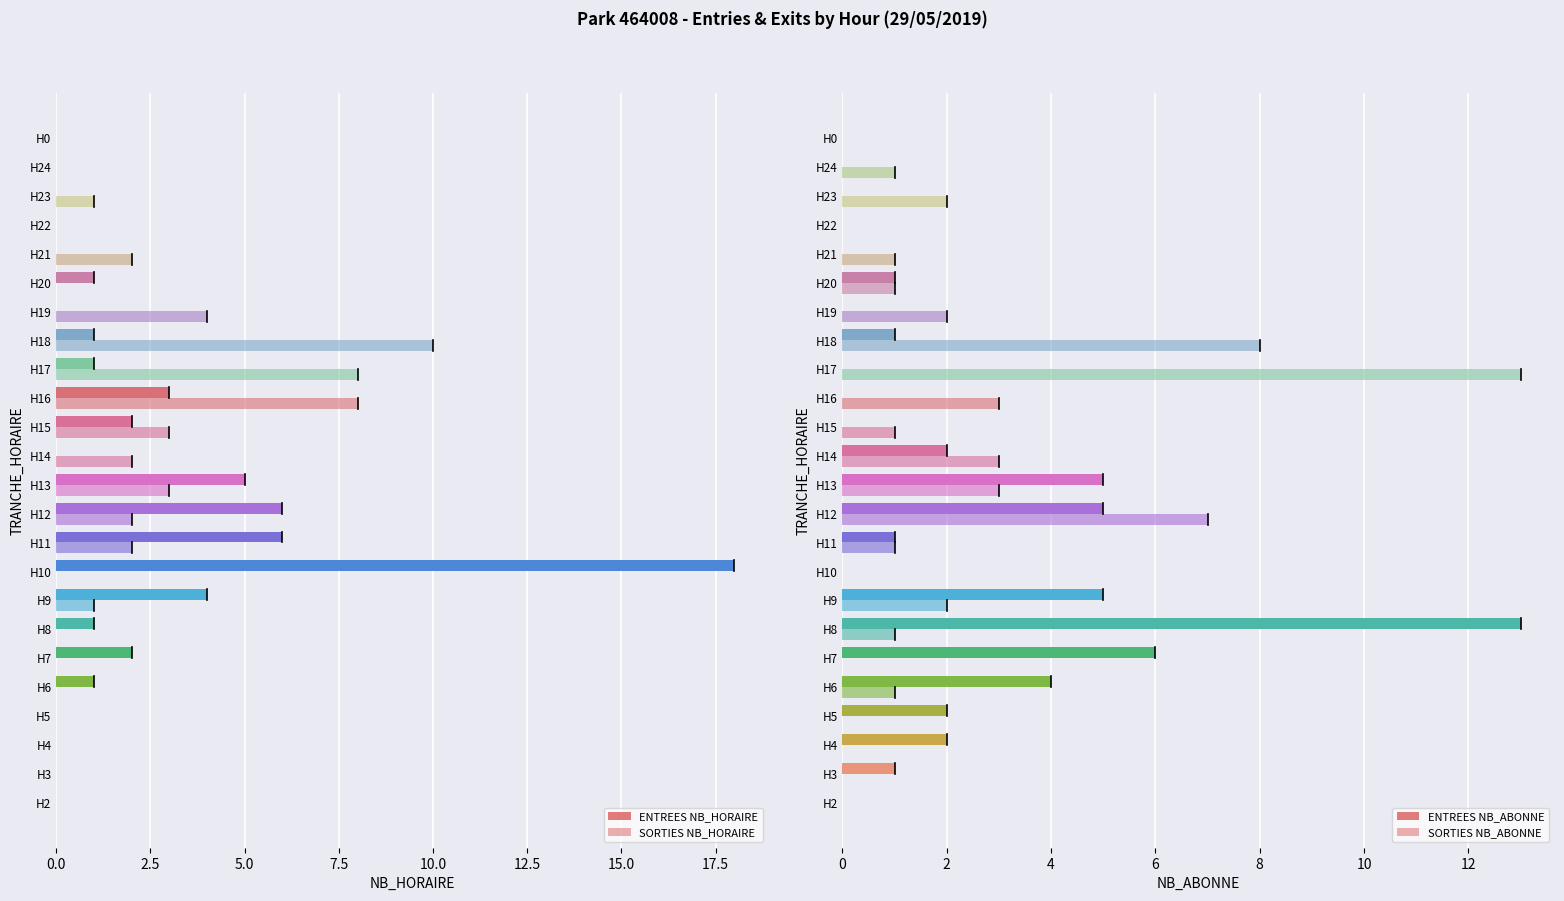

Rank the series by their maximum value, from highest to lowest.

ENTREES NB_HORAIRE, ENTREES NB_ABONNE, SORTIES NB_ABONNE, SORTIES NB_HORAIRE